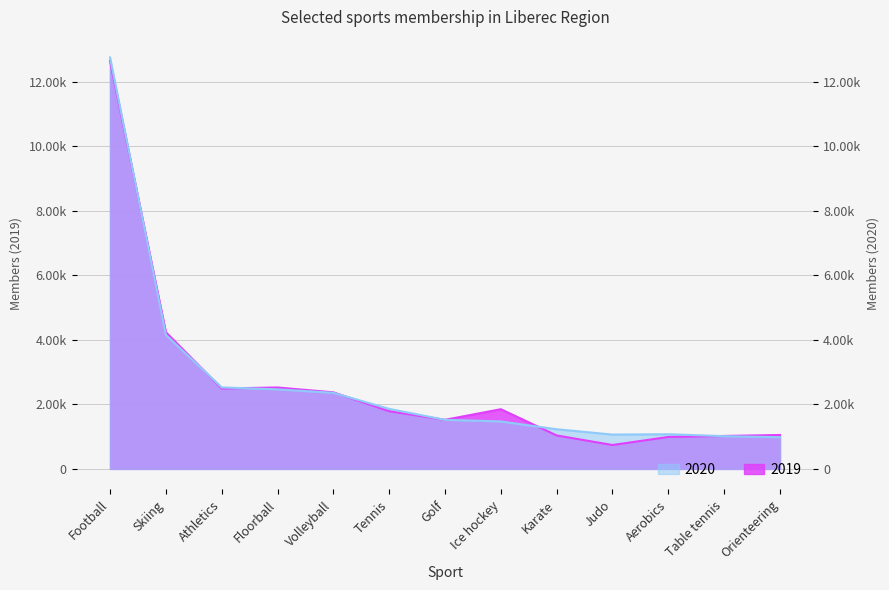

How many data points in 2019 are less than 1788?

6